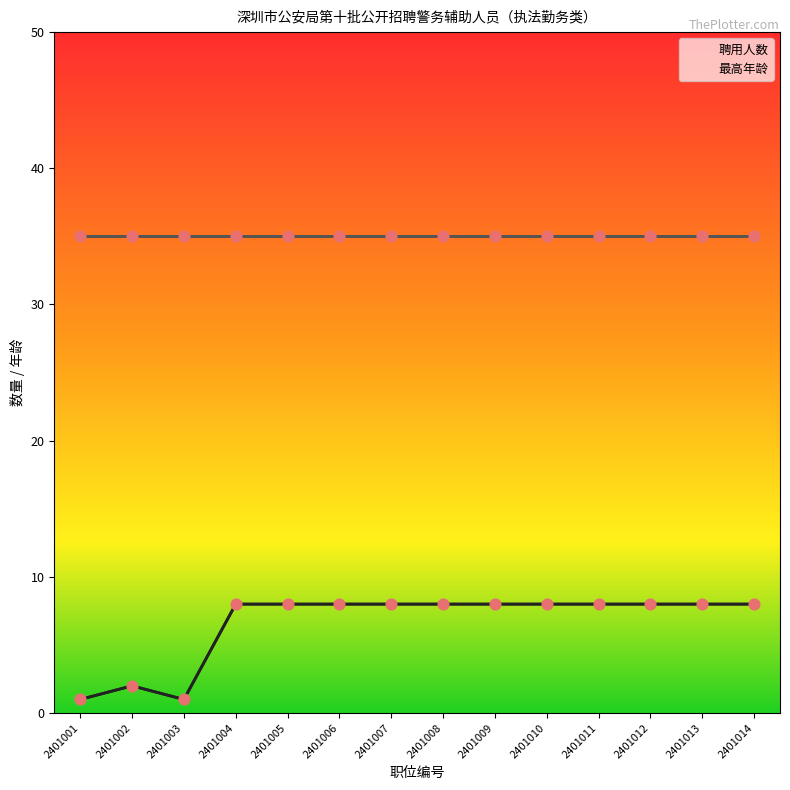

Which series contains the lowest Y value?

聘用人数